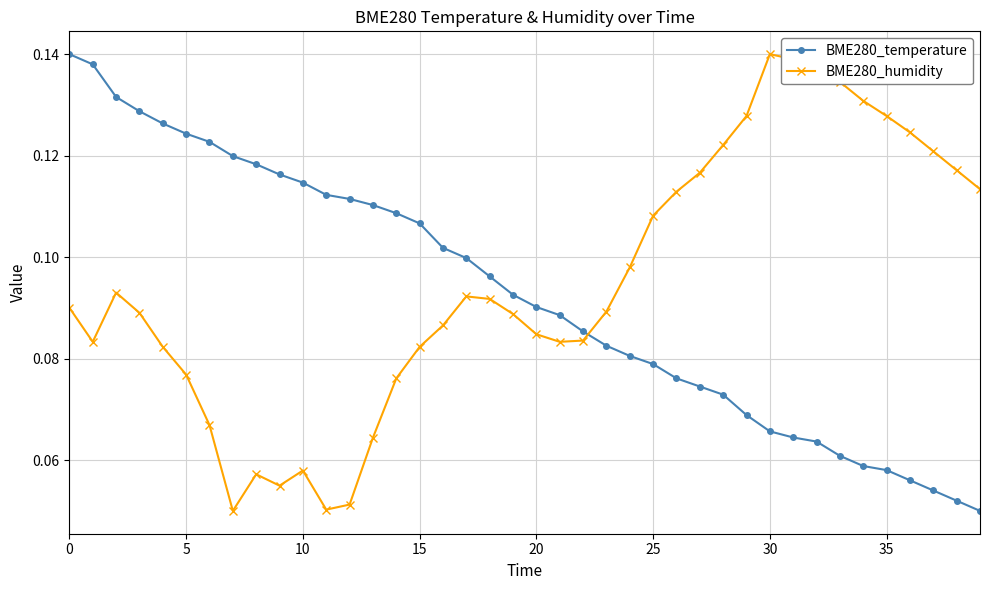

At how many categories does at least one series exceed 0?

40